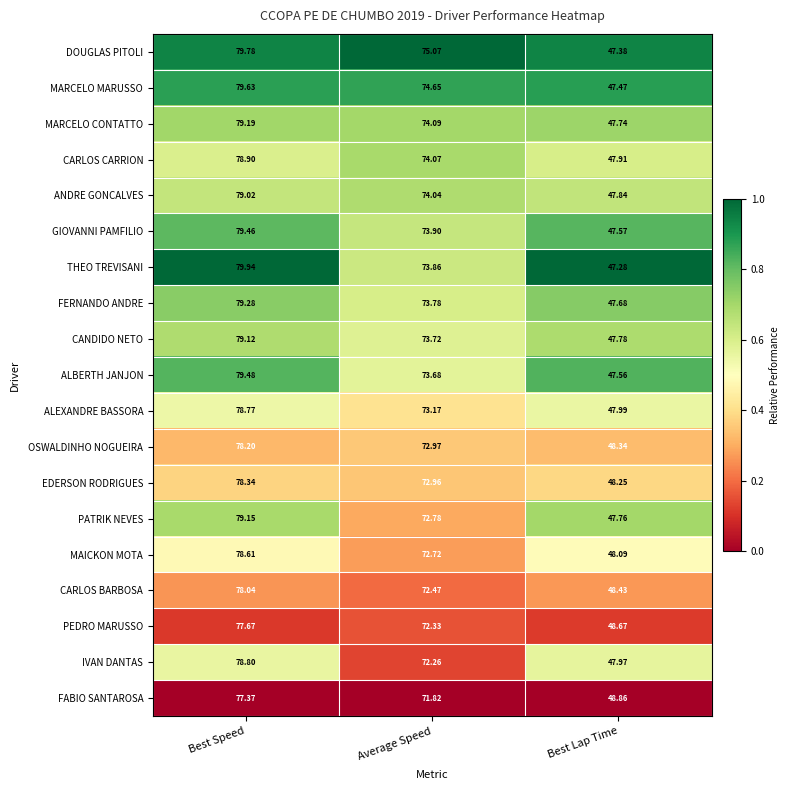

Which label corresponds to the largest value in the chart?

Best Speed